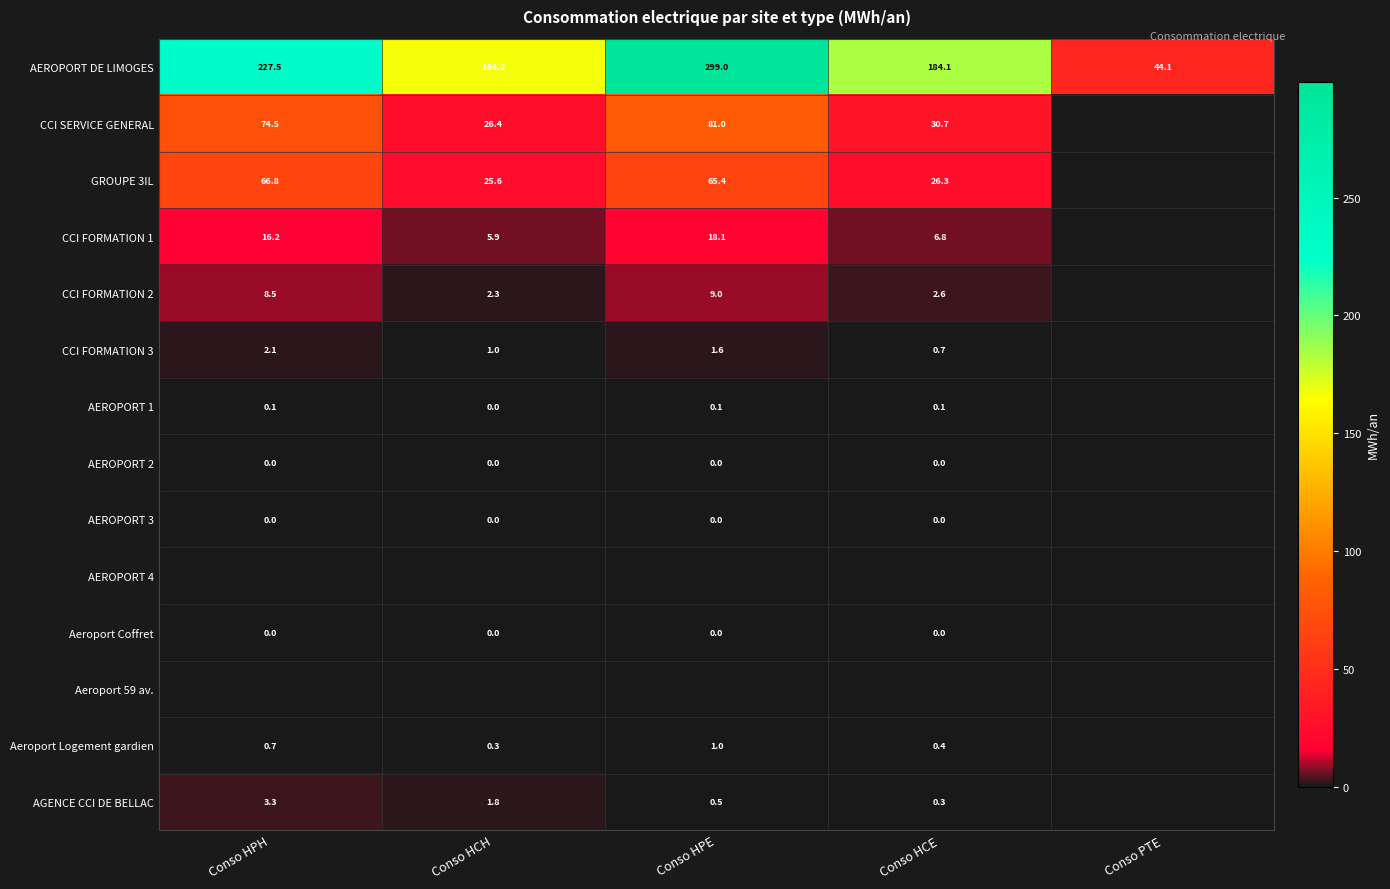

Which label corresponds to the largest value in the chart?

Conso HPE